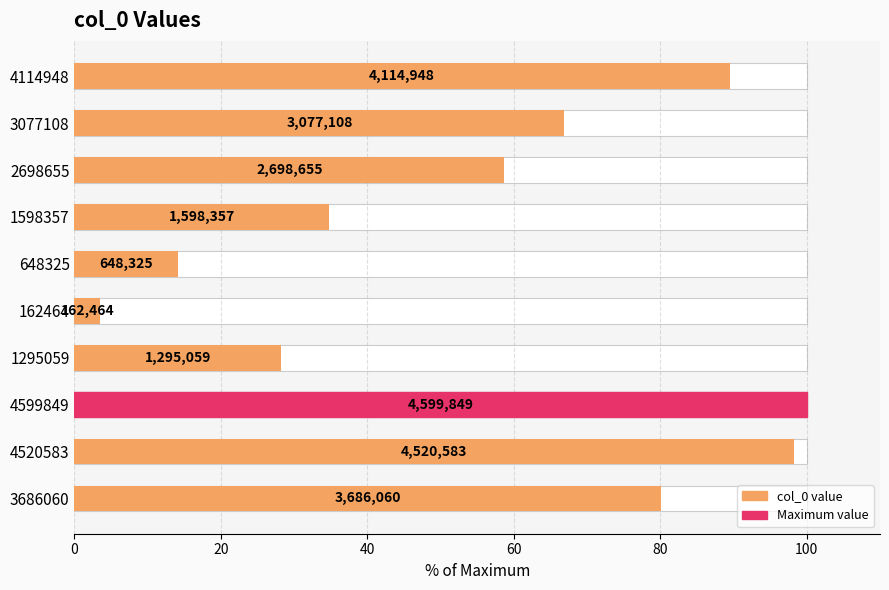

What is the greatest value displayed?

100.0